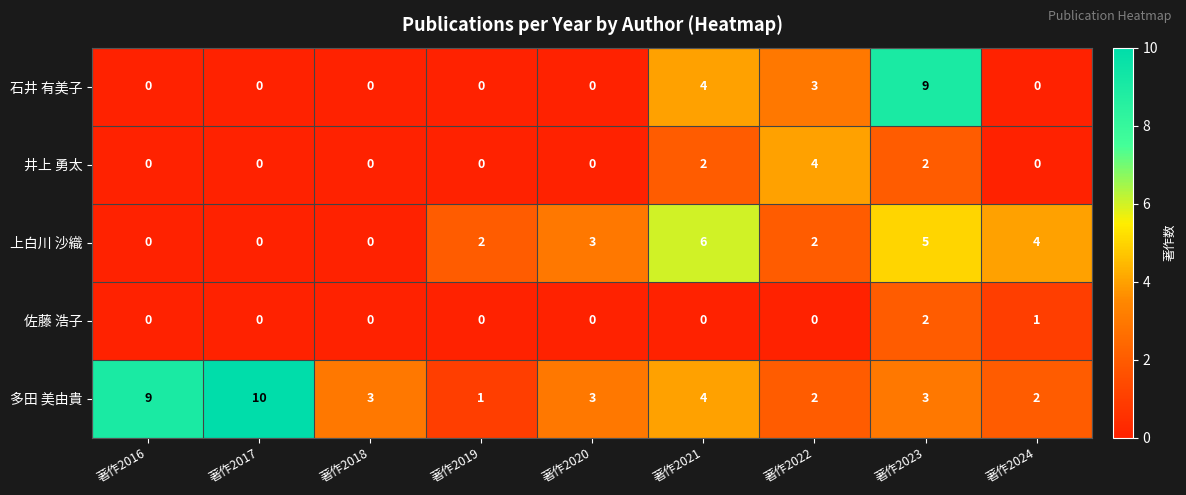

What is the difference between the maximum and minimum values in the 石井 有美子 series?

9